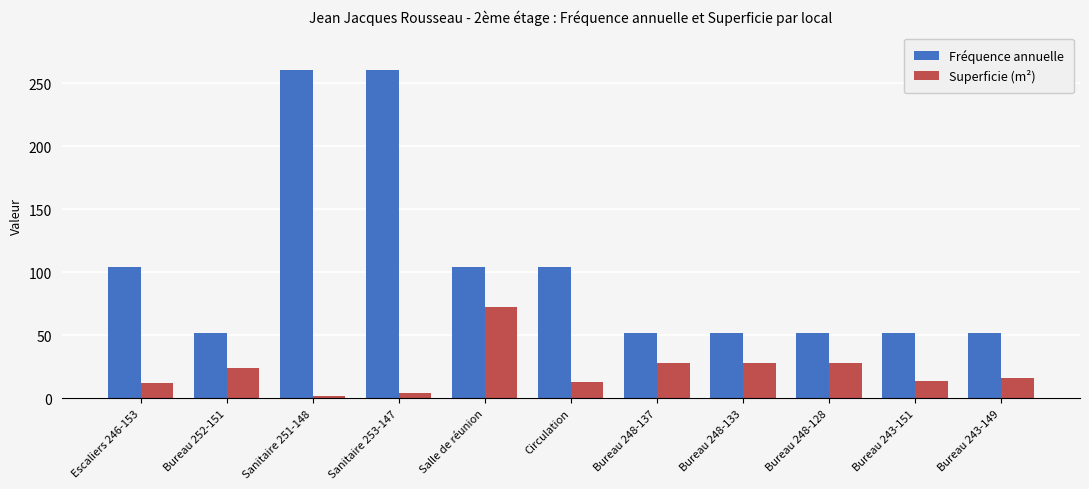

Is the value of Superficie (m²) at Circulation greater than the value of Fréquence annuelle at Sanitaire 253-147?

No